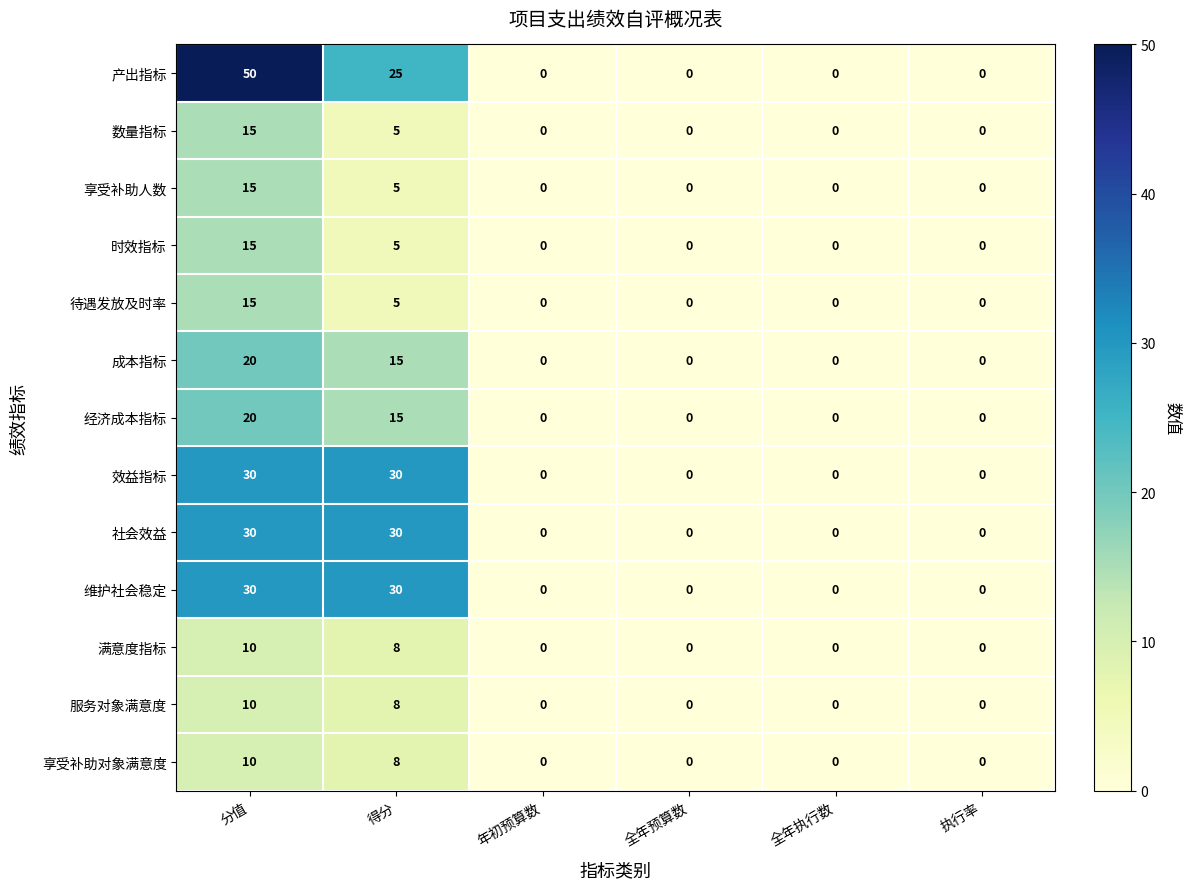

Which series has the largest range (max minus min)?

产出指标